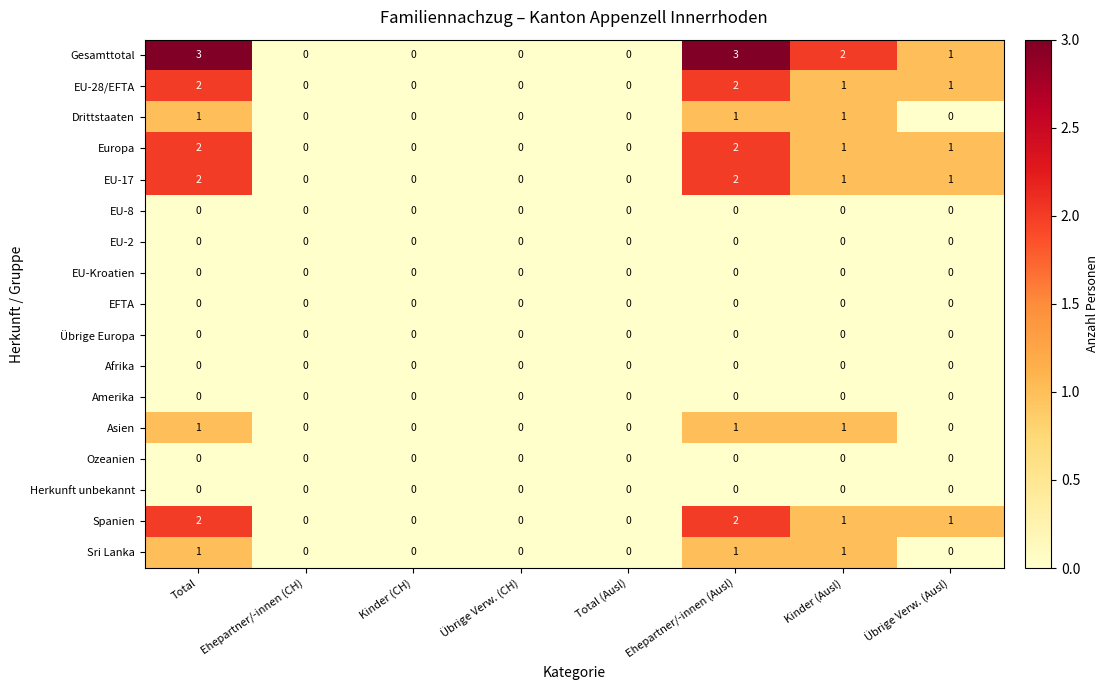

Which series changed the most between Übrige Verw. (CH) and Ehepartner/-innen (Ausl)?

Gesamttotal